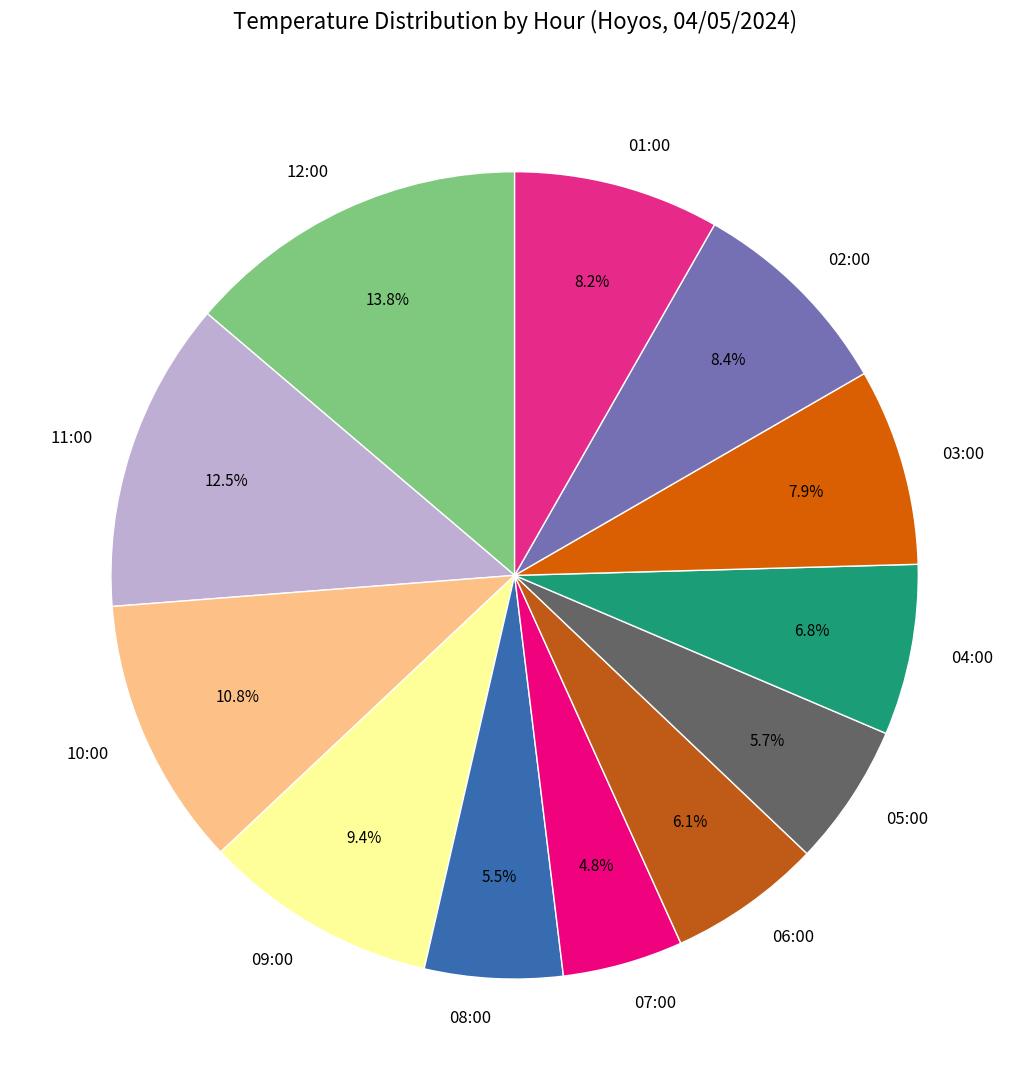

Which slice is the largest?

12:00